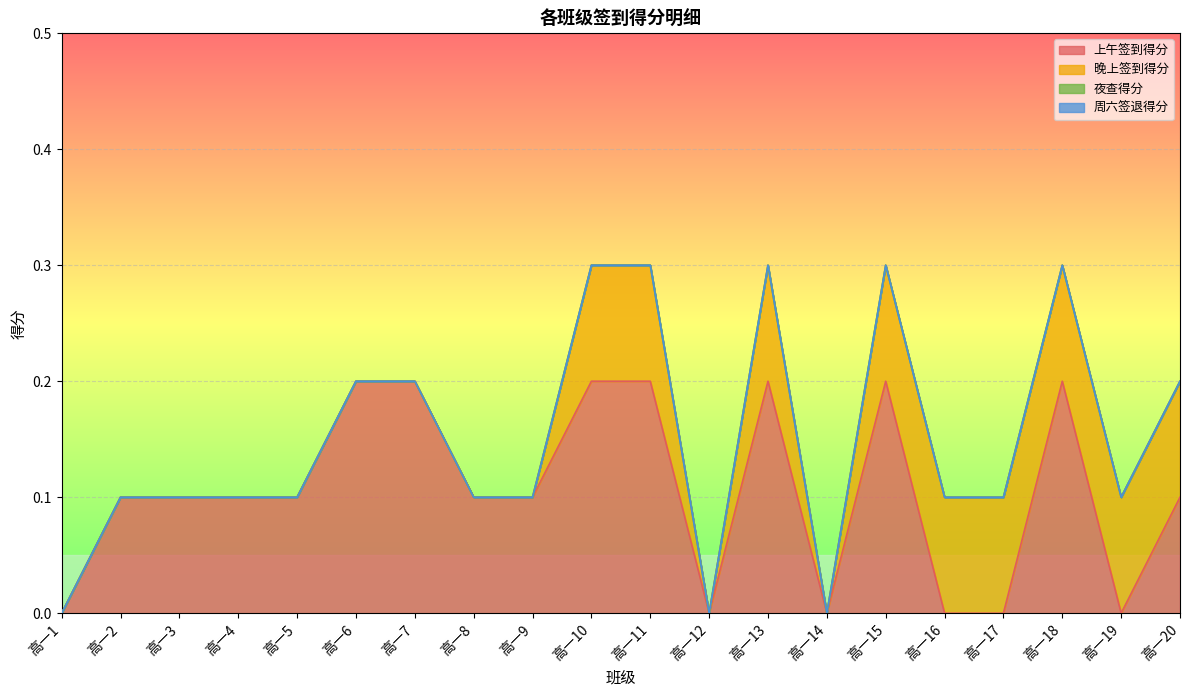

Which series has the largest total across all categories?

上午签到得分